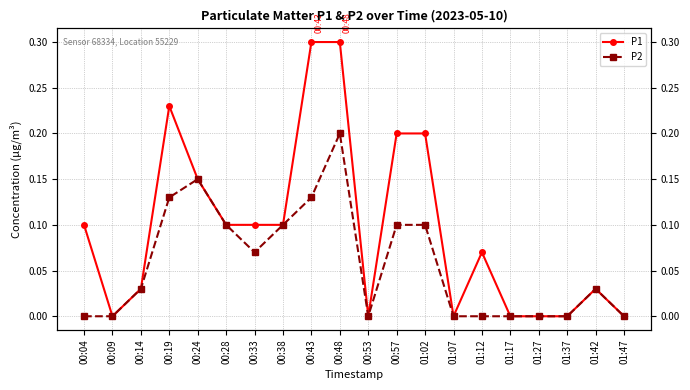

Which category has the lowest value across all series?

00:09